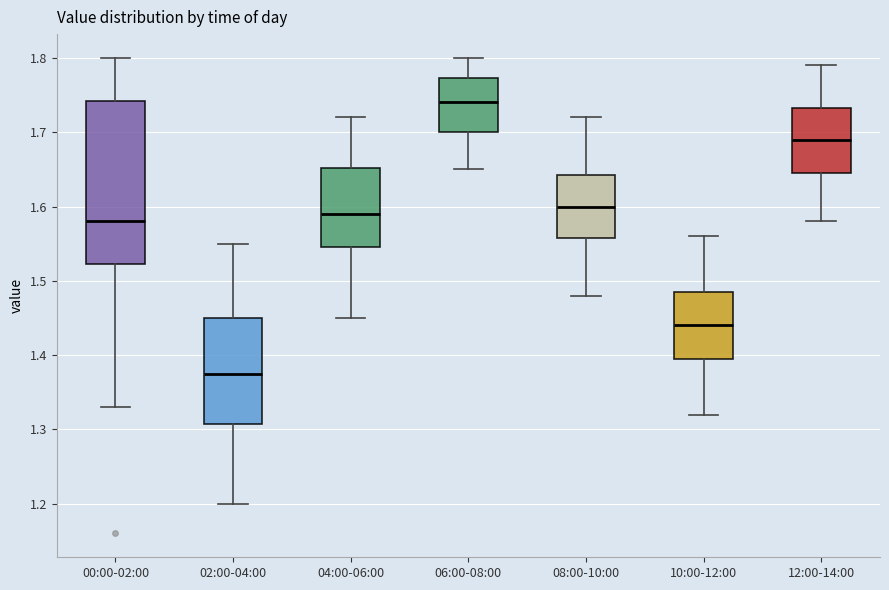

Reading left to right, read every box against the y-axis: the position of its median line, the range the box covers, and the ends of its whiskers. The values are not printed on the chart, so give them approximately, as read against the axis.

00:00-02:00: median 1.58, box 1.52 to 1.74, whiskers 1.33 to 1.80
02:00-04:00: median 1.38, box 1.31 to 1.45, whiskers 1.20 to 1.55
04:00-06:00: median 1.59, box 1.55 to 1.65, whiskers 1.45 to 1.72
06:00-08:00: median 1.74, box 1.70 to 1.77, whiskers 1.65 to 1.80
08:00-10:00: median 1.60, box 1.56 to 1.64, whiskers 1.48 to 1.72
10:00-12:00: median 1.44, box 1.40 to 1.49, whiskers 1.32 to 1.56
12:00-14:00: median 1.69, box 1.65 to 1.73, whiskers 1.58 to 1.79